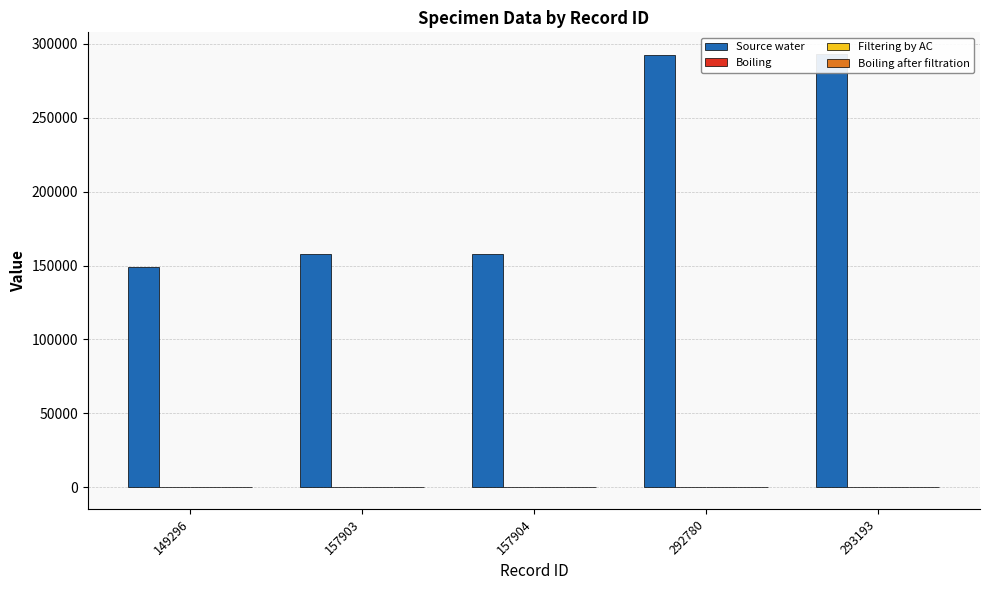

Reading right to left, what are all the values shown in this chart?

Source water: 293193=293193.0	292780=292780.0	157904=157904.0	157903=157903.0	149296=149296.0
Boiling: 293193=42.2	292780=42.2	157904=42.2	157903=42.2	149296=42.2
Filtering by AC: 293193=-90.4	292780=-90.6	157904=-90.5	157903=-90.5	149296=-90.5
Boiling after filtration: 293193=1.0	292780=1.0	157904=1.0	157903=1.0	149296=1.0